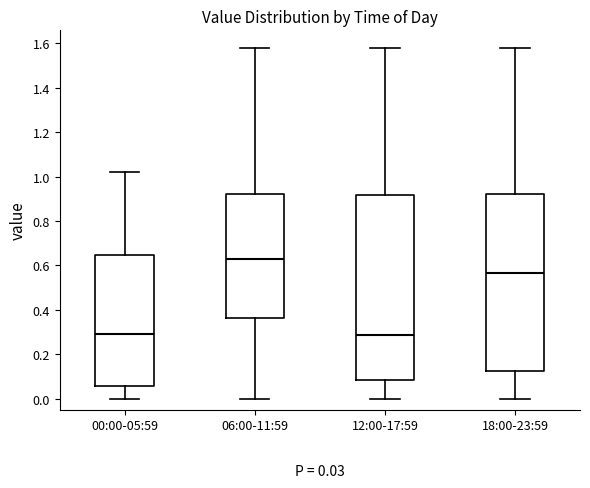

Which box has the highest median line?

06:00-11:59